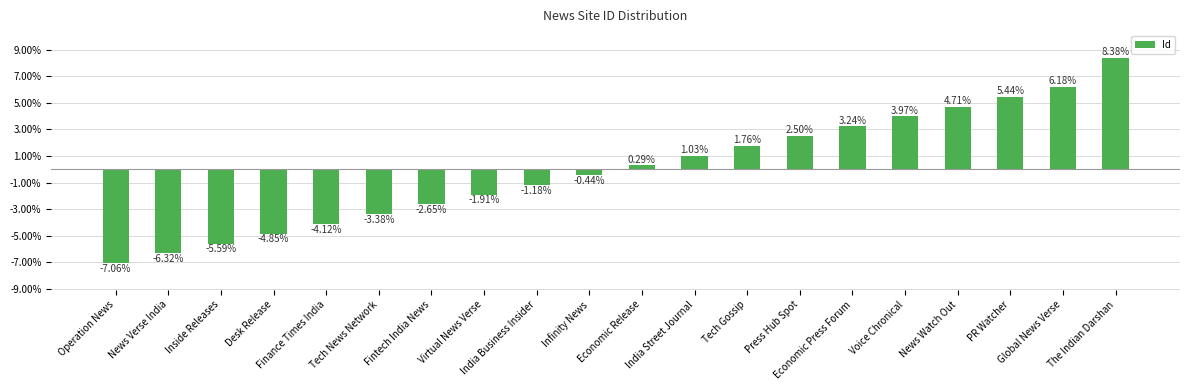

Are the bars grouped side by side (vs. stacked)?

No